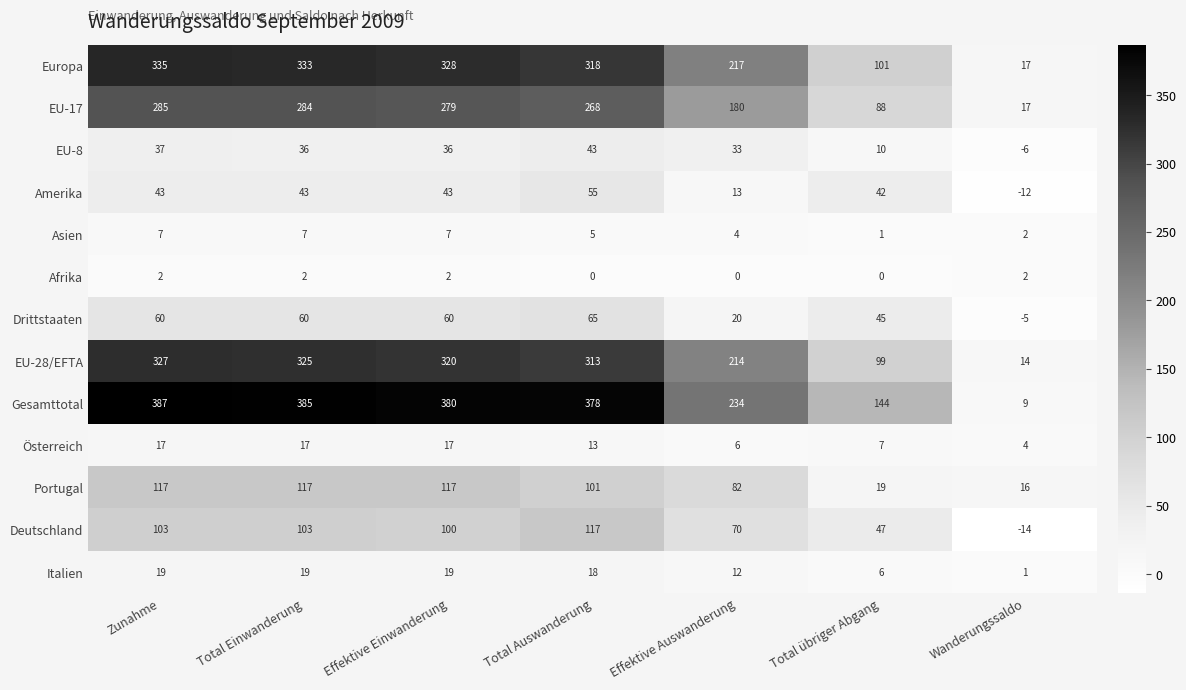

At which label does Drittstaaten reach its minimum?

Wanderungssaldo